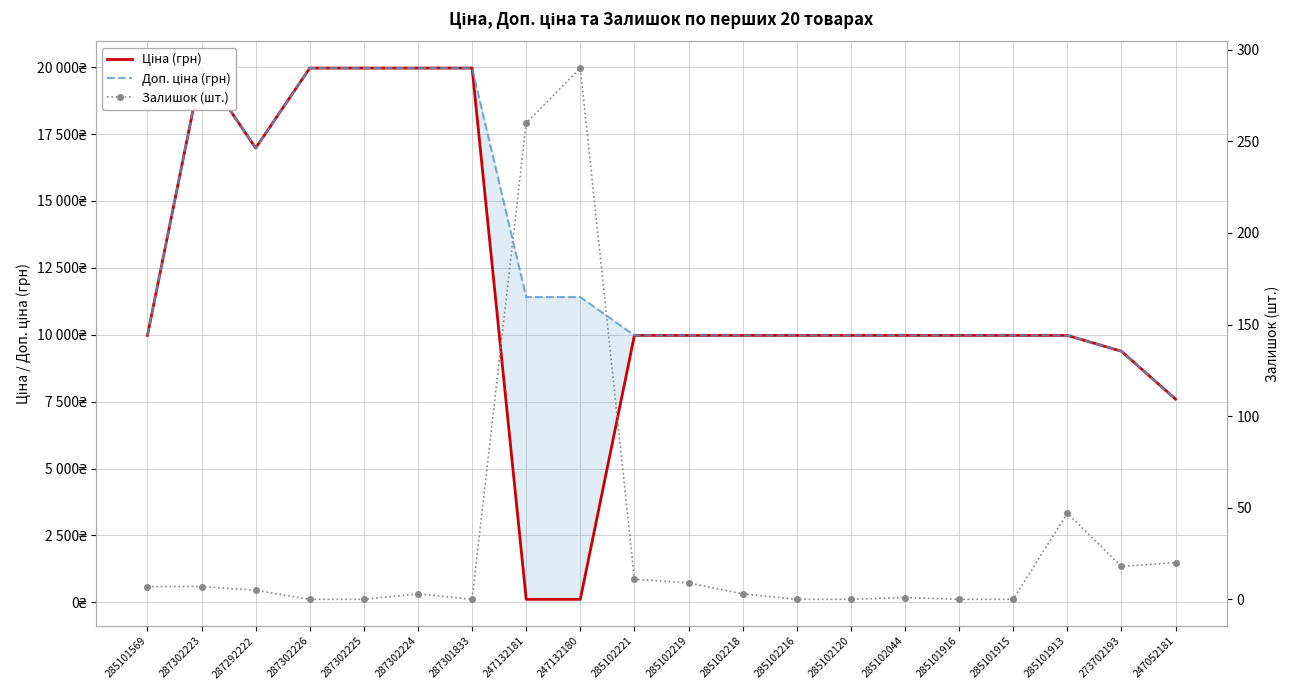

What is the label of the 6th point from the right?

285102044